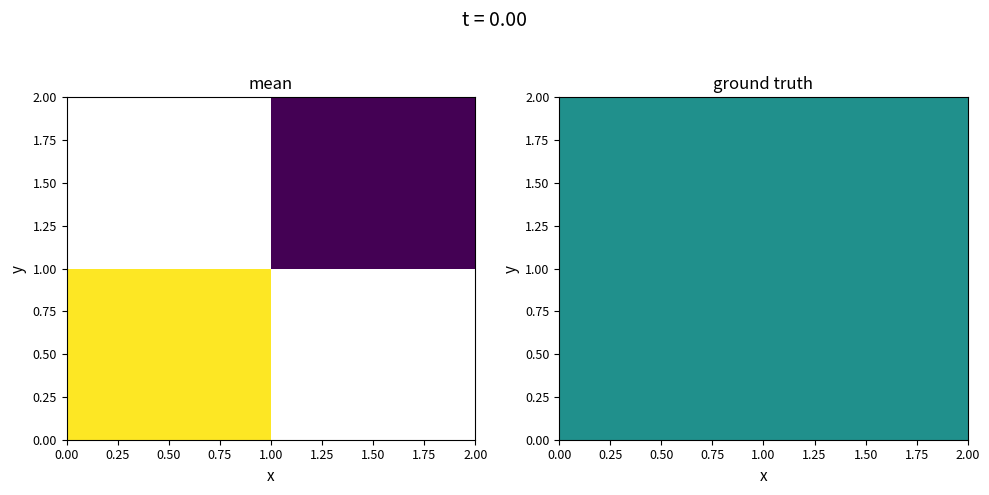

How many data points does each series have?

2